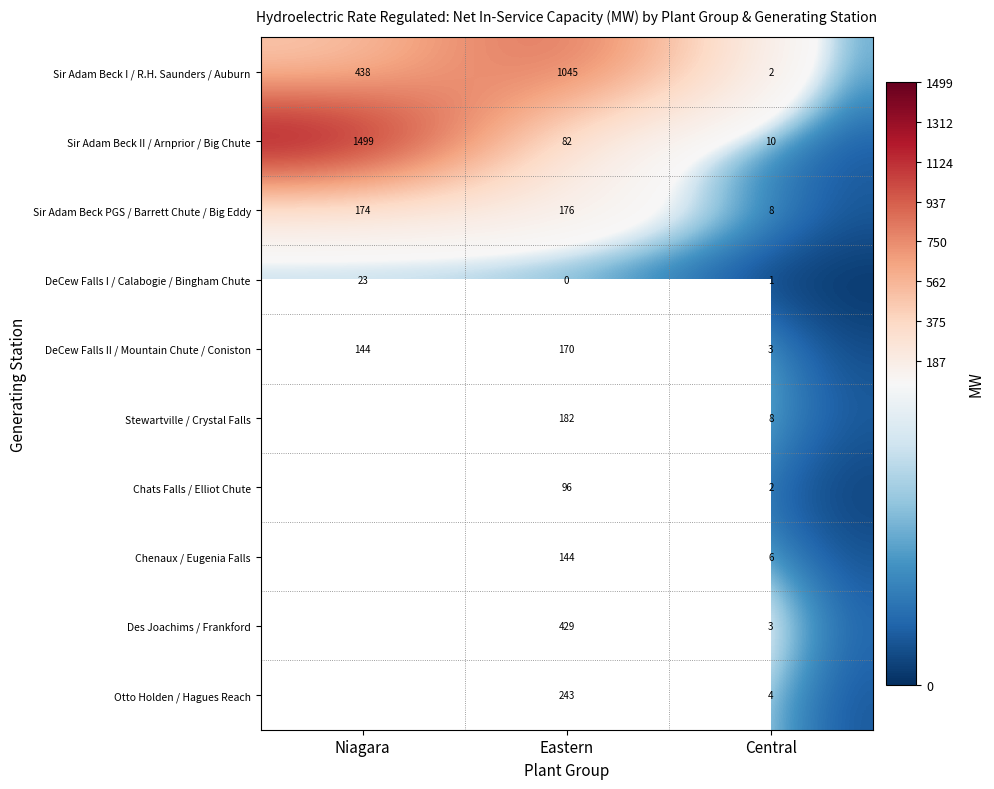

How many data points in Sir Adam Beck I / R.H. Saunders / Auburn are less than 438?

1